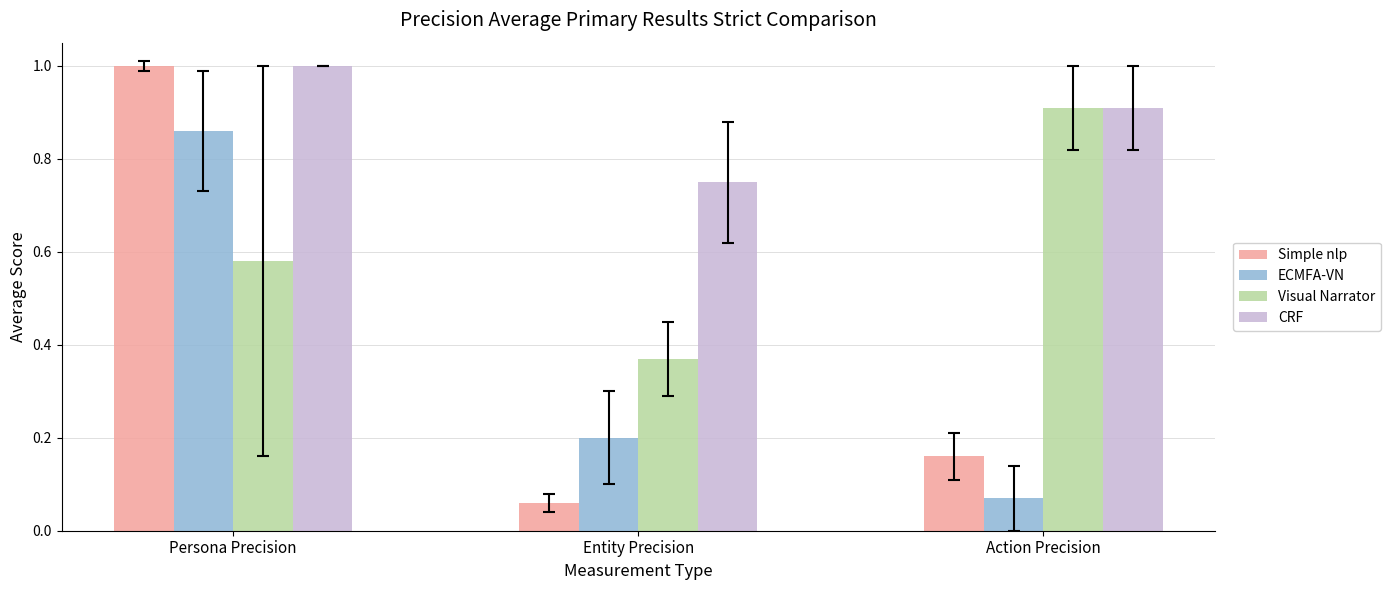

Which series has the largest total across all categories?

CRF